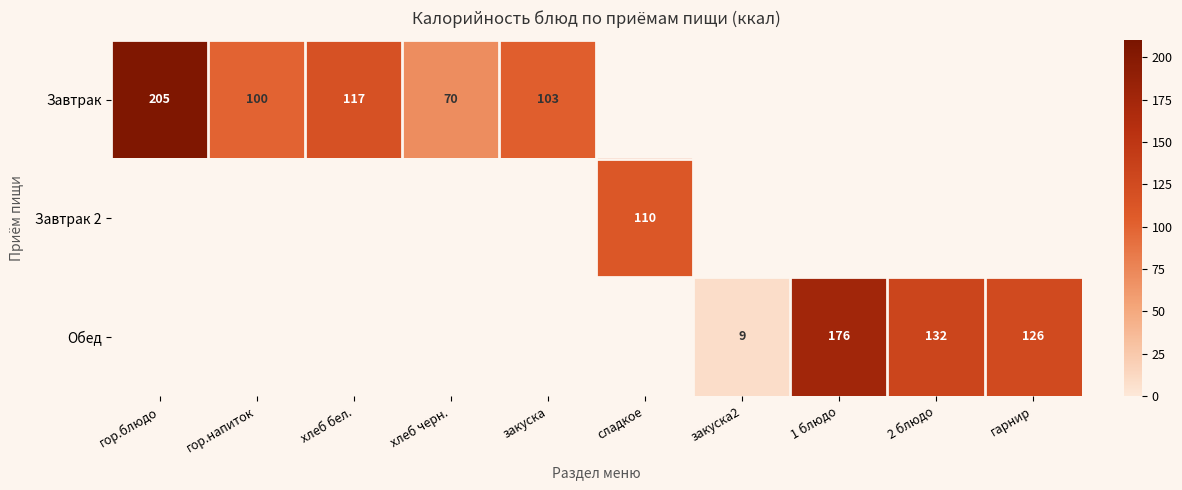

Is it true that Завтрак equals 106 at хлеб черн.?

False